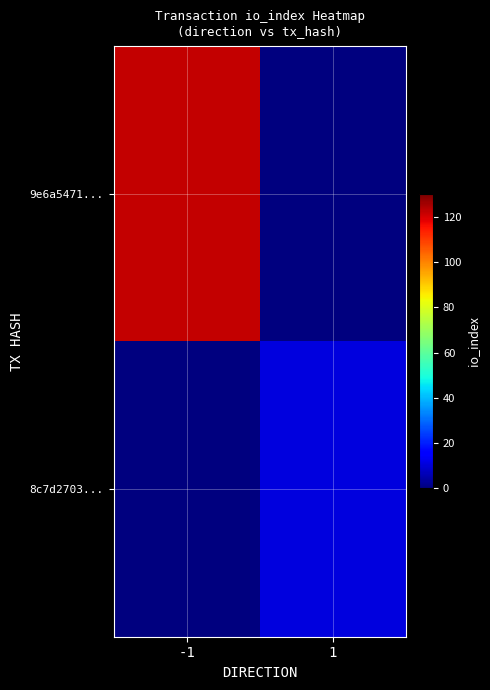

Which series changed the most between -1 and 1?

9e6a5471...